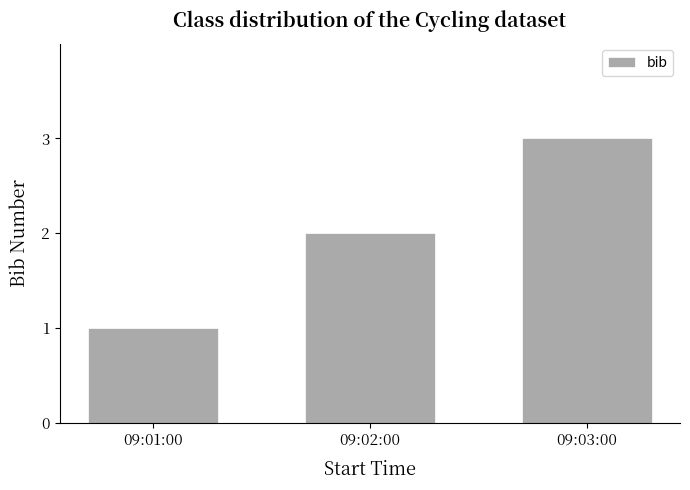

What is the change in value from 09:01:00 to 09:03:00?

+2